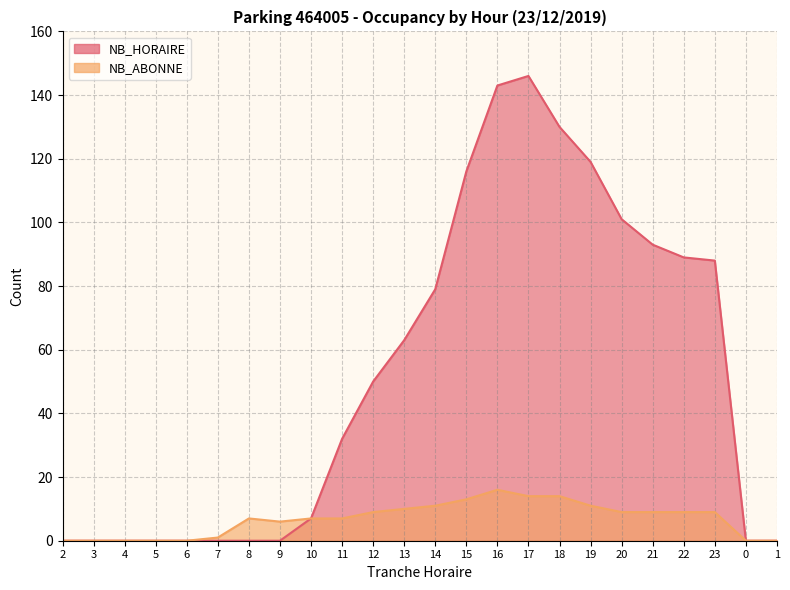

What is the sum of the NB_HORAIRE values at 10 and 3?

7